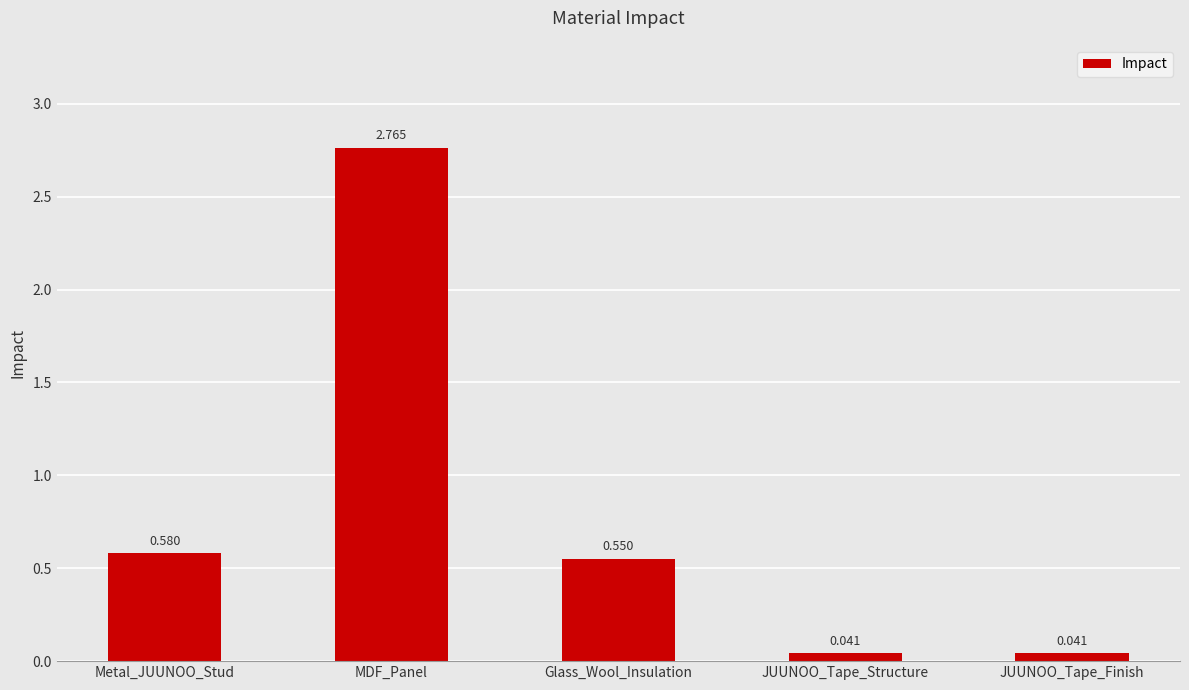

Which category has the highest value across all series?

MDF_Panel